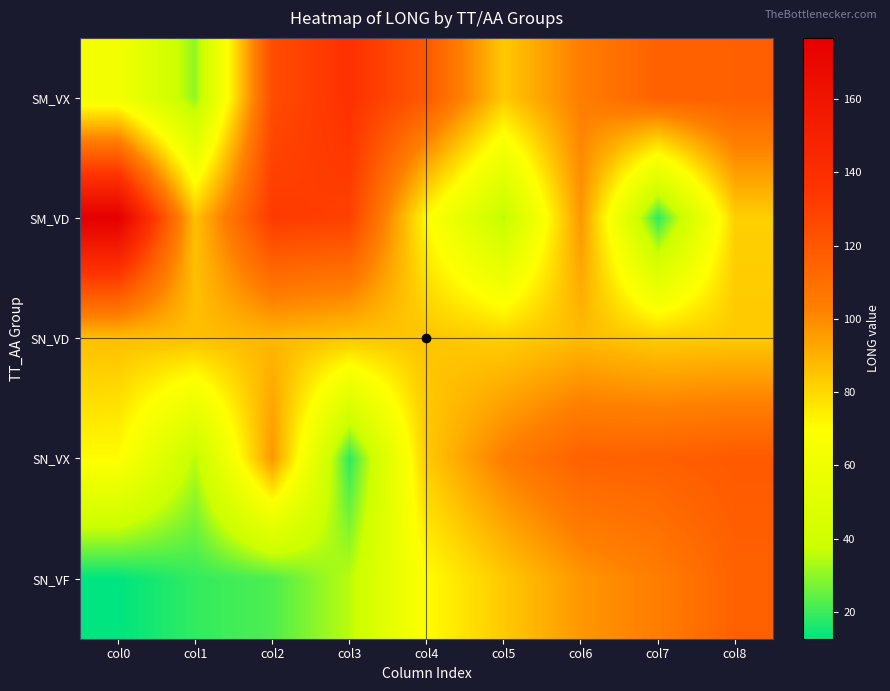

True or false: SM_VD has a value of 1.7 at col0.

False